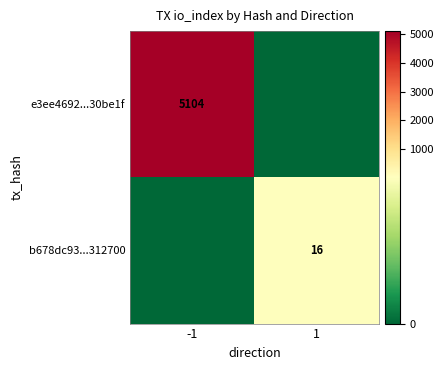

The value of e3ee4692...30be1f at -1 is 1578. True or false?

False